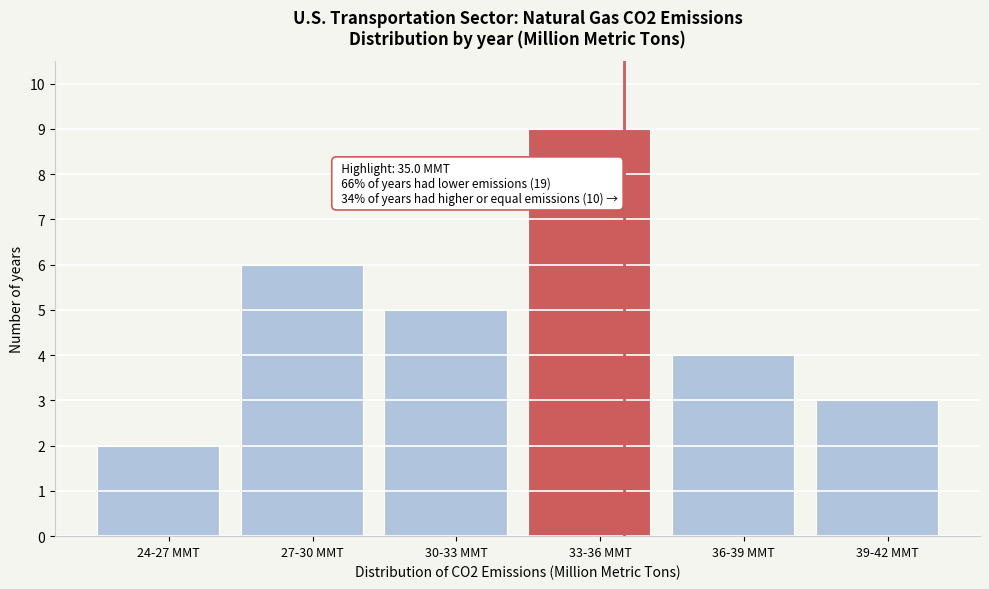

Reading left to right, list all the values displayed in this chart.

2	6	5	9	4	3